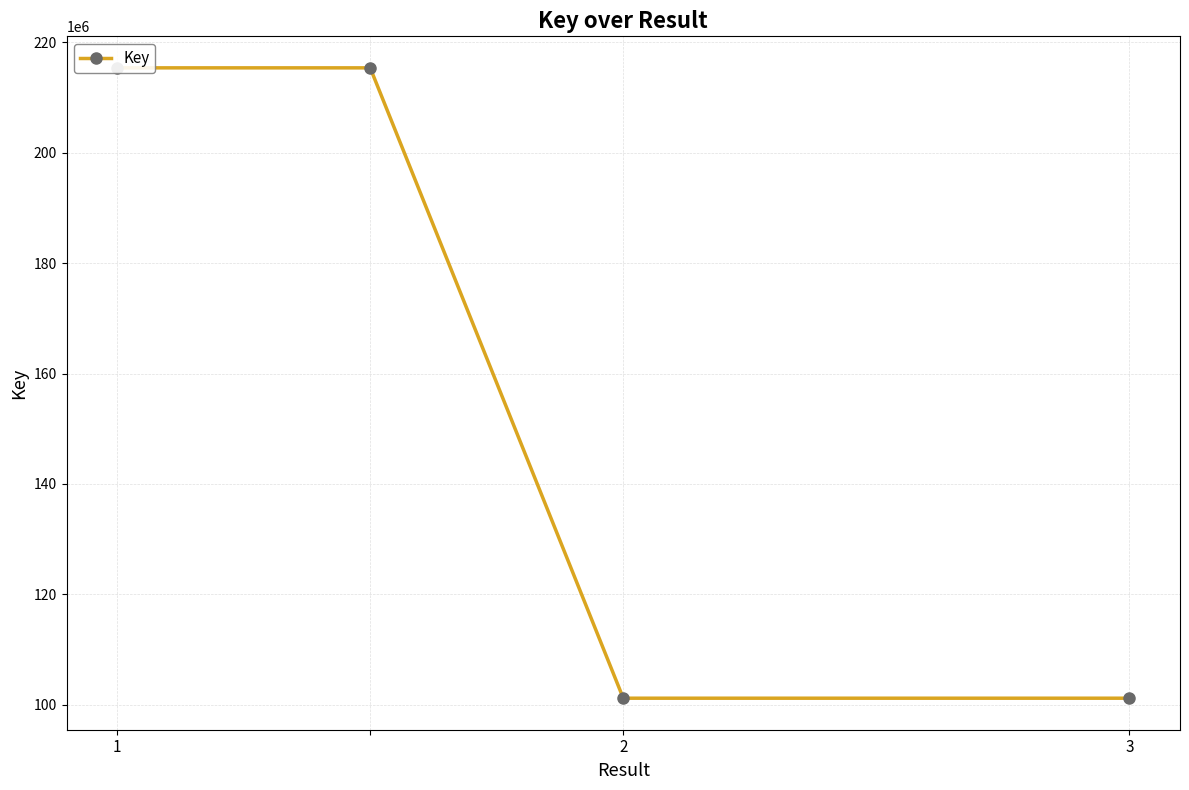

Between 2 and 1, which is larger?

1